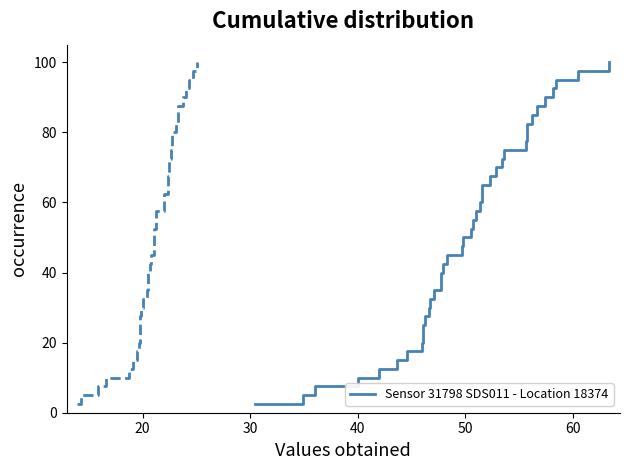

Is it true that P2 equals 20.2 at 50?

False